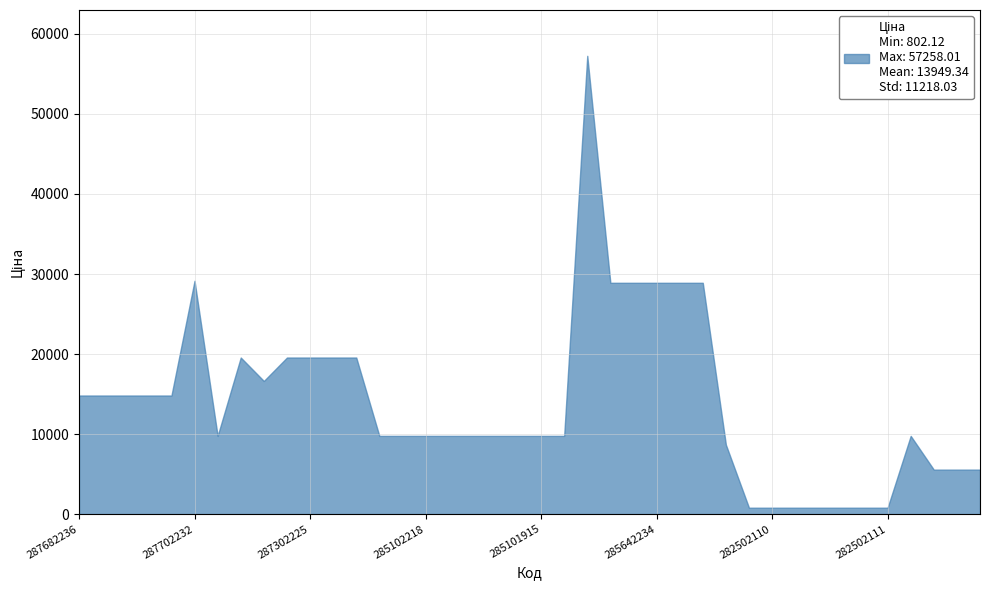

What is the greatest value displayed?

57258.0